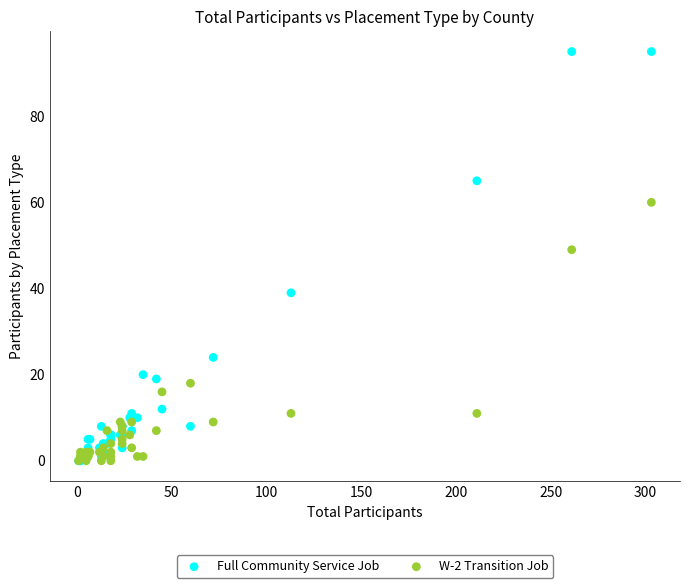

What are all the series names shown in the legend?

Full Community Service Job, W-2 Transition Job